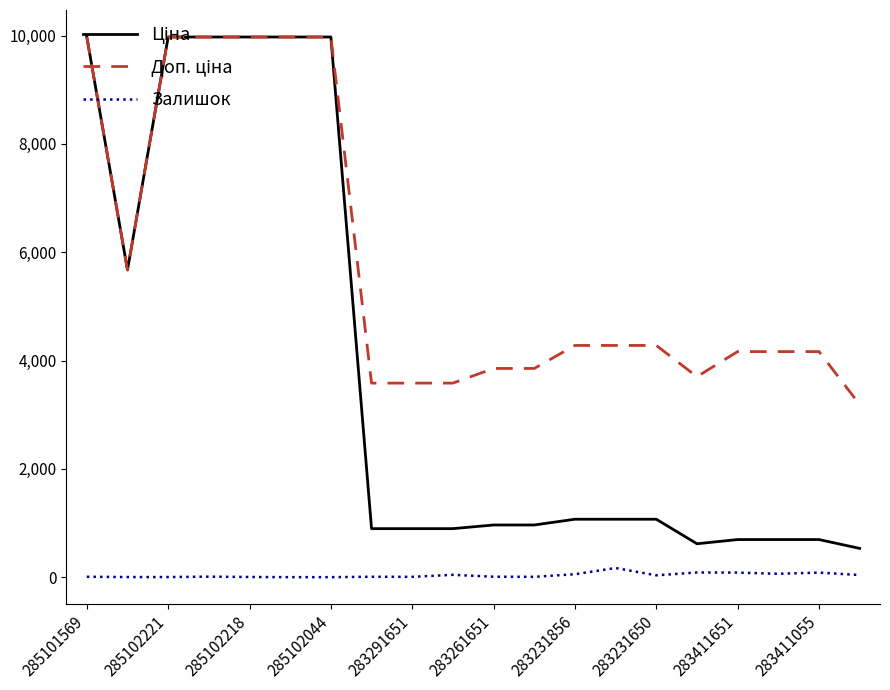

How many lines are shown in the chart?

3